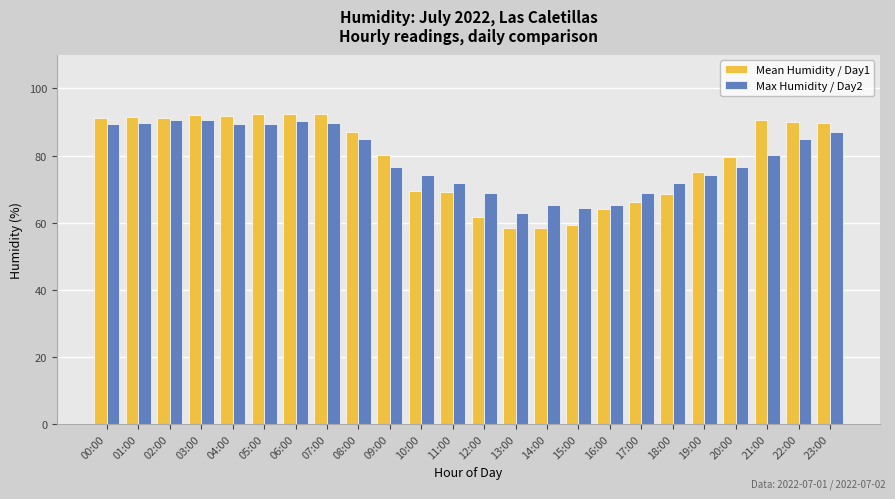

Is it true that Max Humidity / Day2 equals 68.8 at 17:00?

True